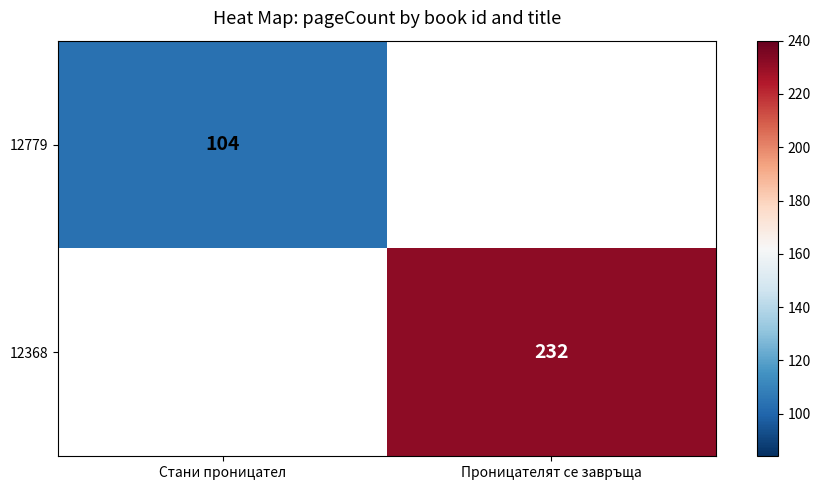

The value of 12779 at Стани проницател is 137. True or false?

False